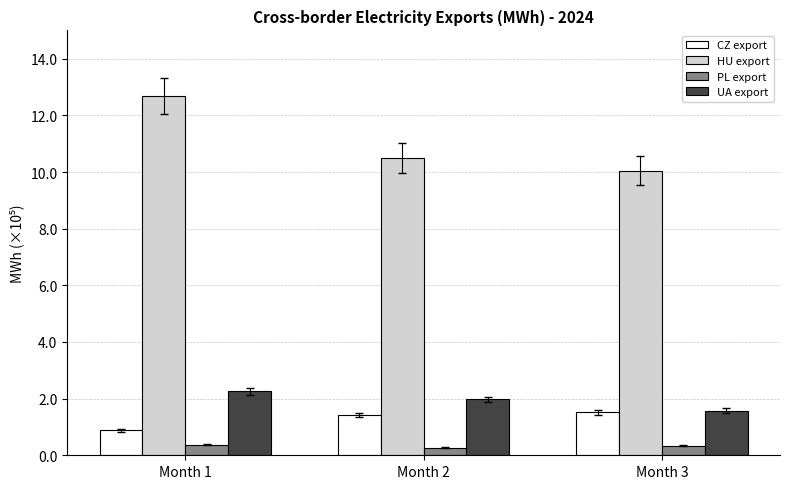

True or false: CZ export has a value of 143806.2 at Month 2.

True